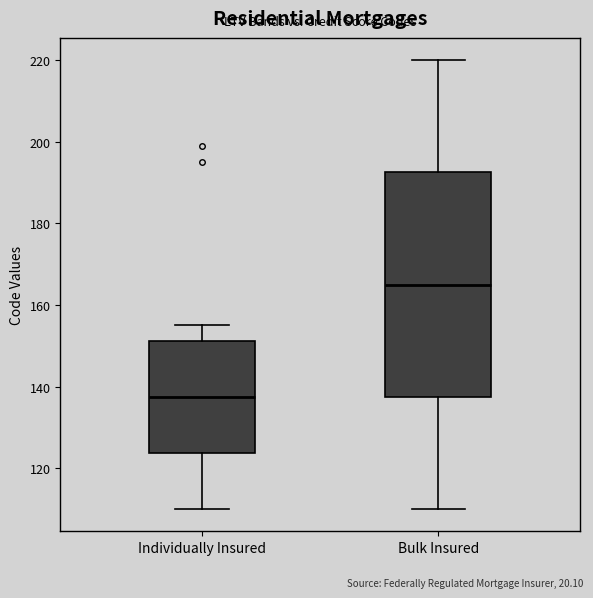

Which box is the tallest, from its lower edge to its upper edge?

Bulk Insured